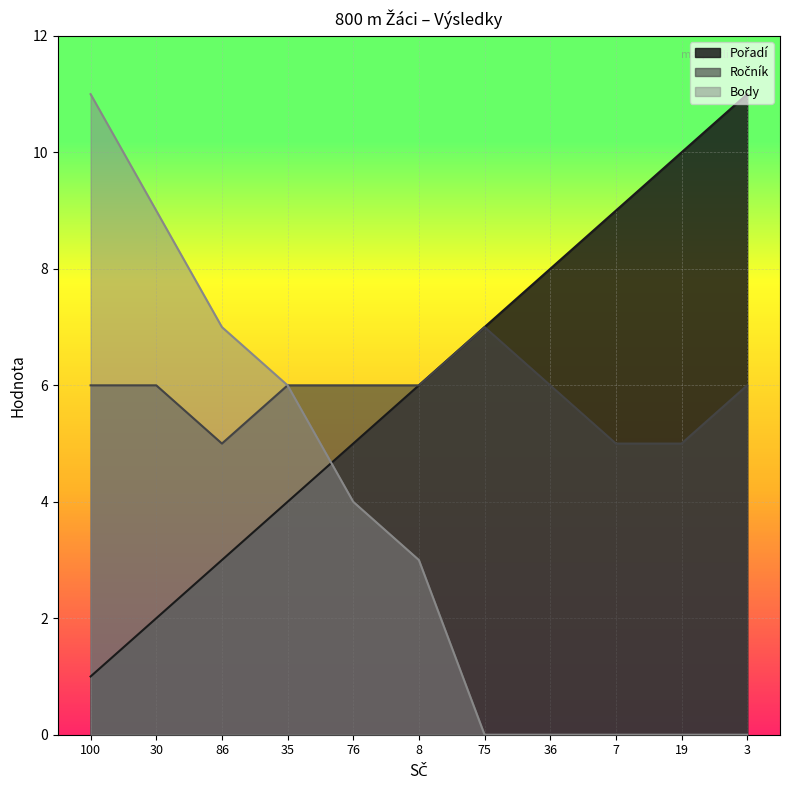

The value of Body at 76 is 4. True or false?

True